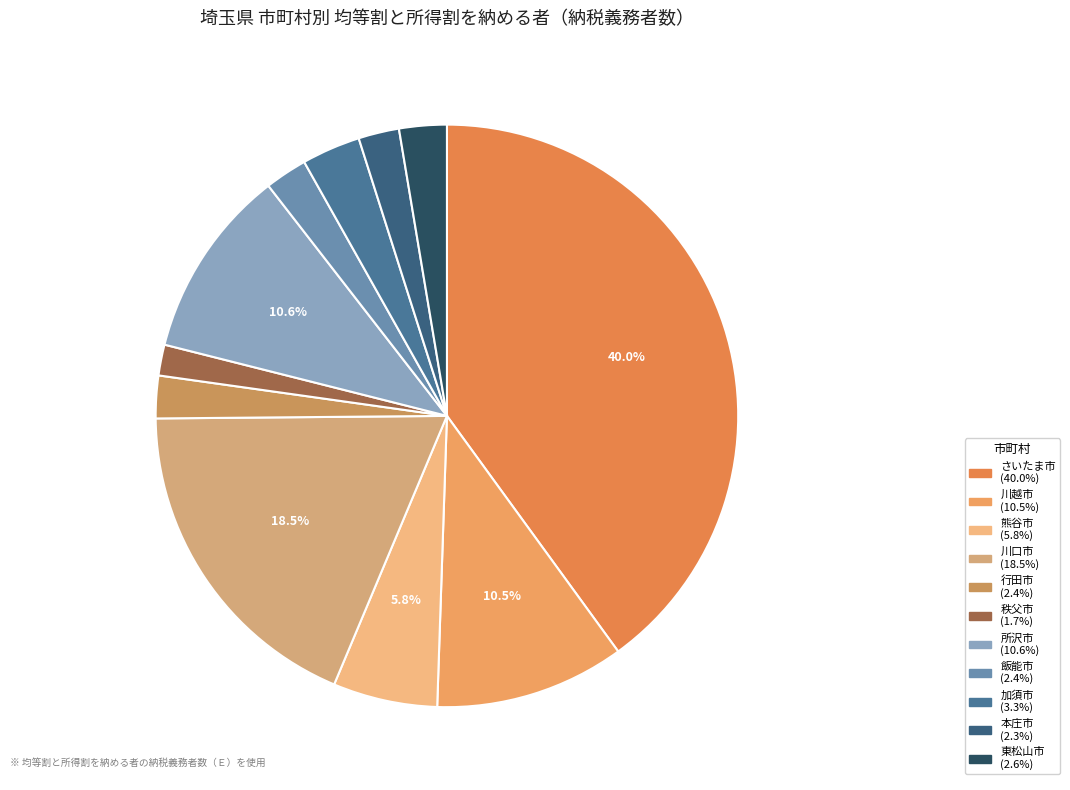

Which slice is the smallest?

秩父市